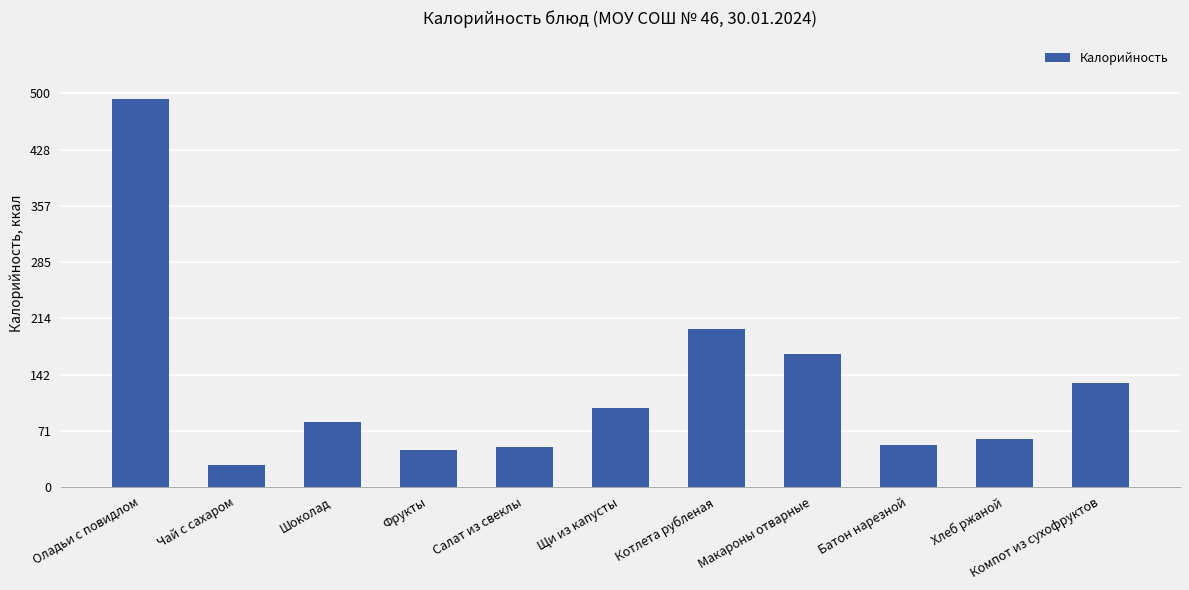

Count the number of values greater than 82.

6